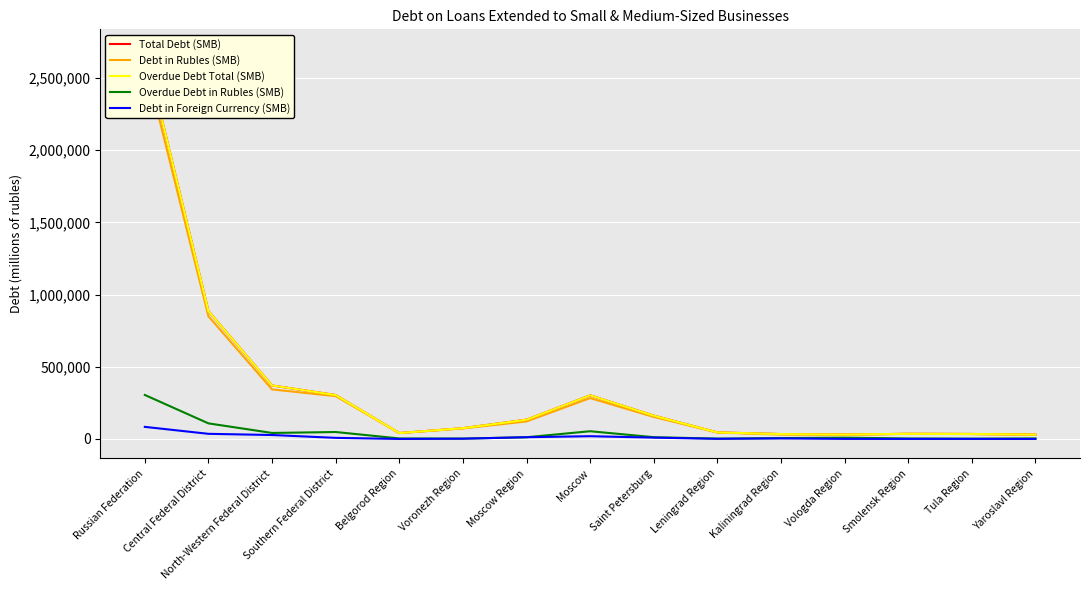

Rank the series by their maximum value, from highest to lowest.

Total Debt (SMB), Overdue Debt Total (SMB), Debt in Rubles (SMB), Overdue Debt in Rubles (SMB), Debt in Foreign Currency (SMB)